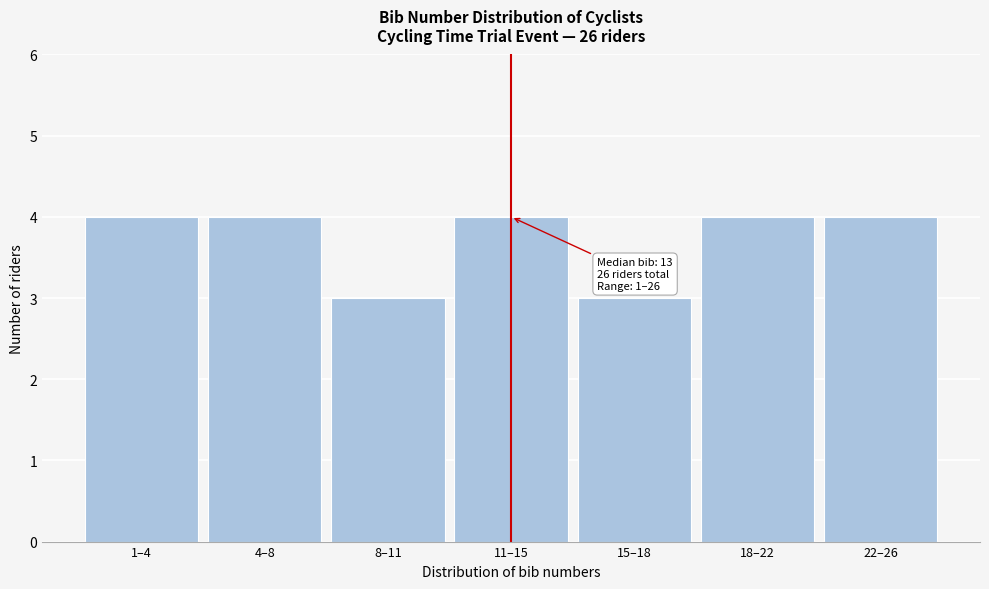

Reading left to right, transcribe all the data shown in this chart.

4	4	3	4	3	4	4